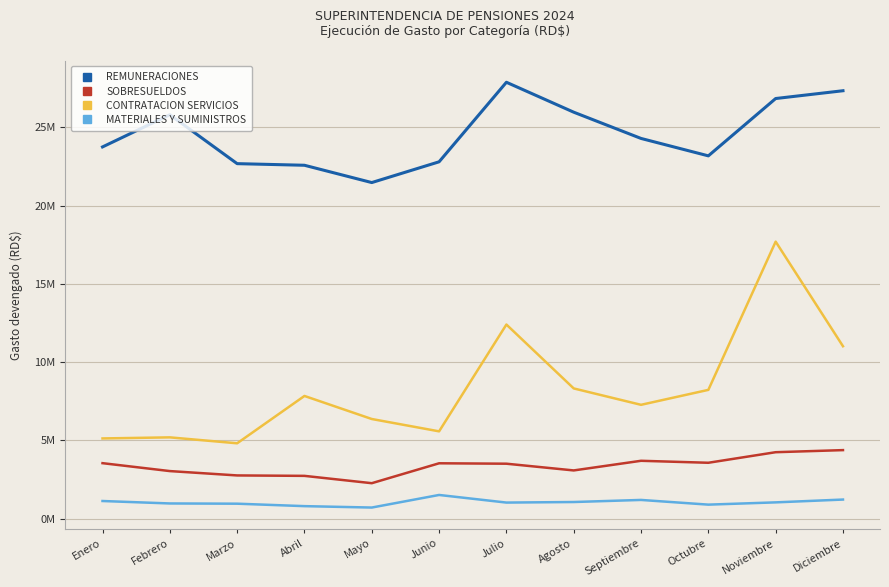

How many interior local valleys does the MATERIALES Y SUMINISTROS series have?

3